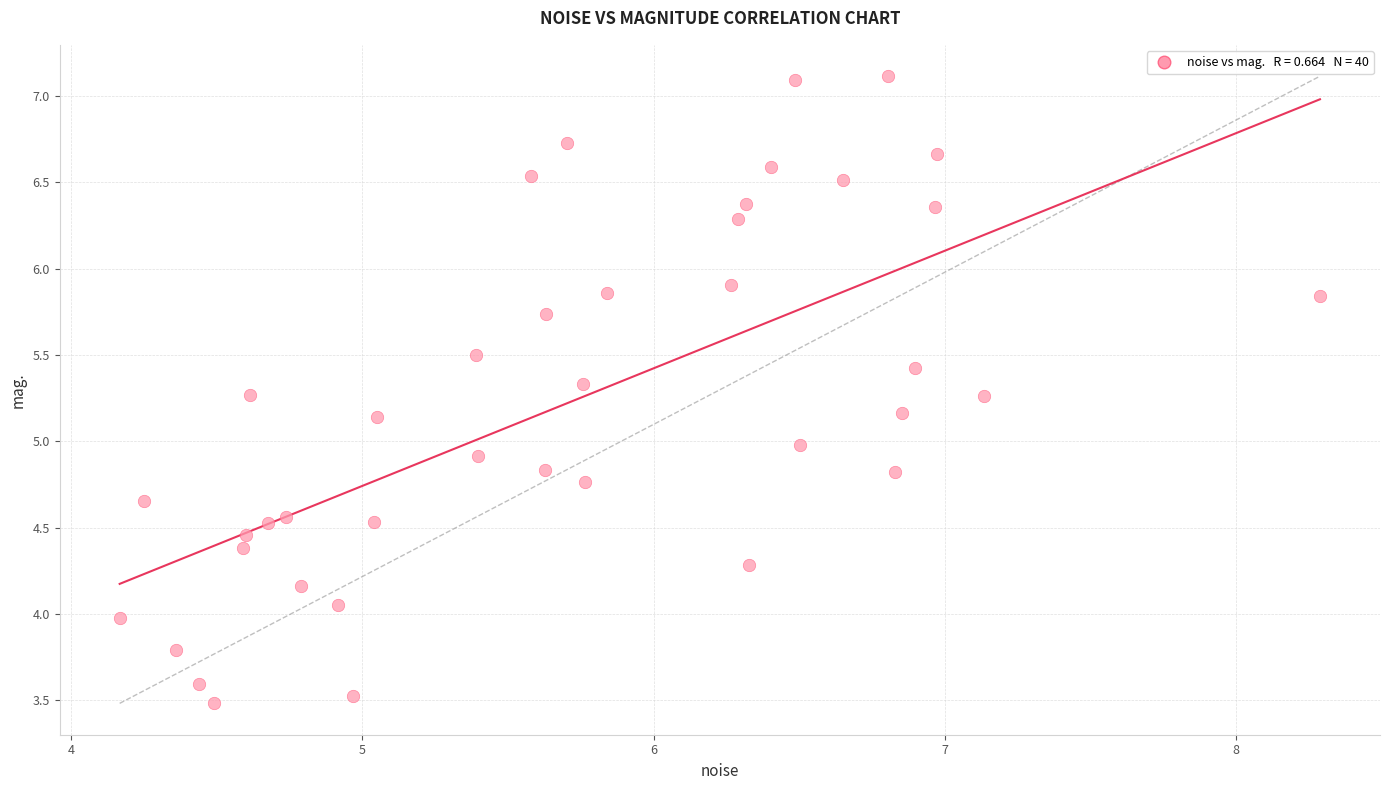

What is the range of Y values (max minus min)?

3.6